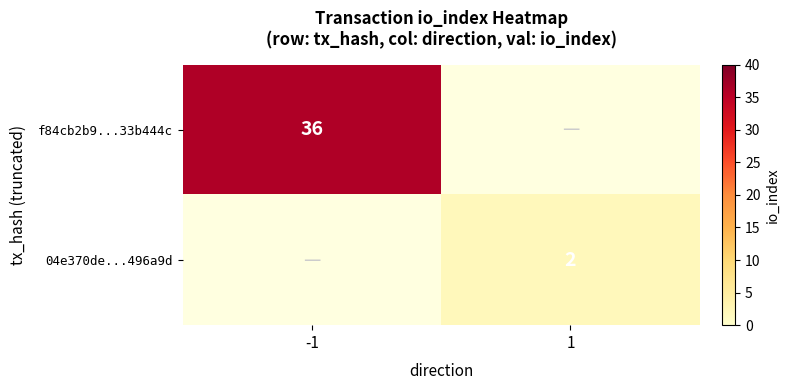

Is it true that f84cb2b9...33b444c equals 54 at -1?

False